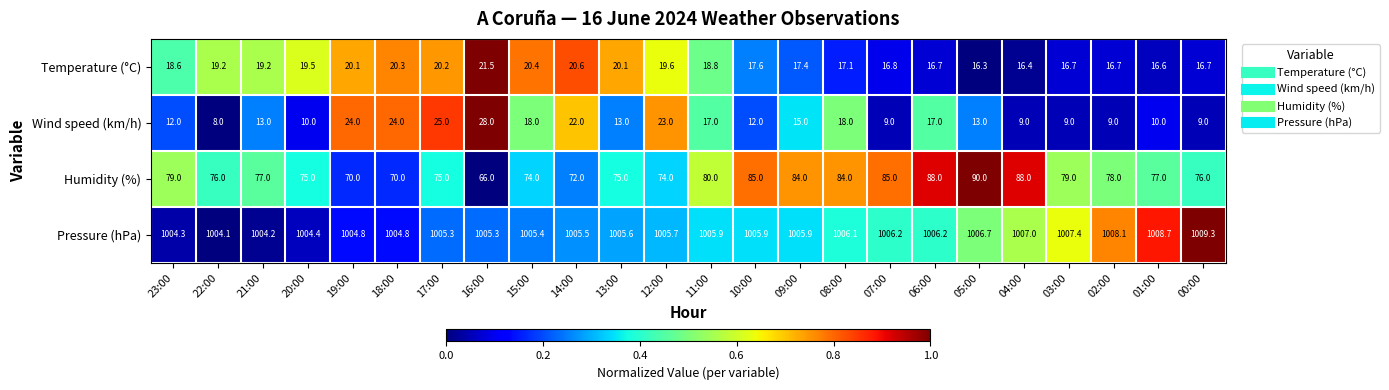

Is it true that Wind speed (km/h) equals 18.0 at 08:00?

True